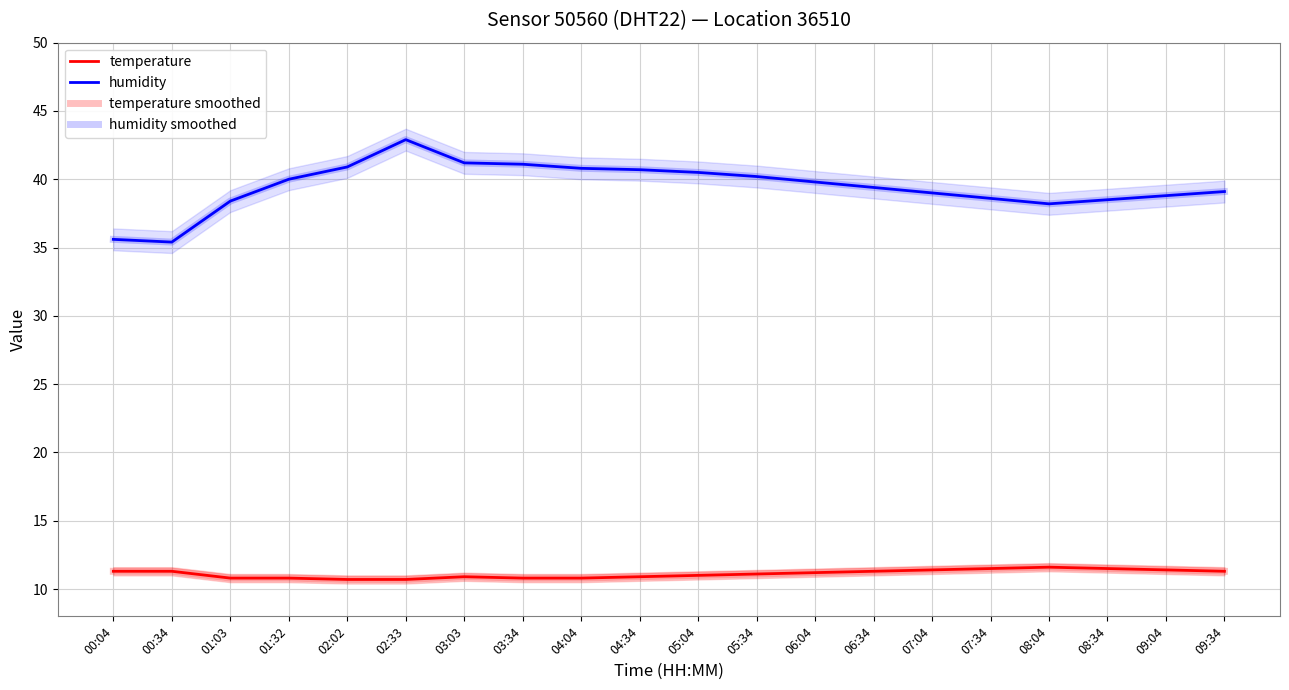

Does the chart display data point markers on the line(s)?

No